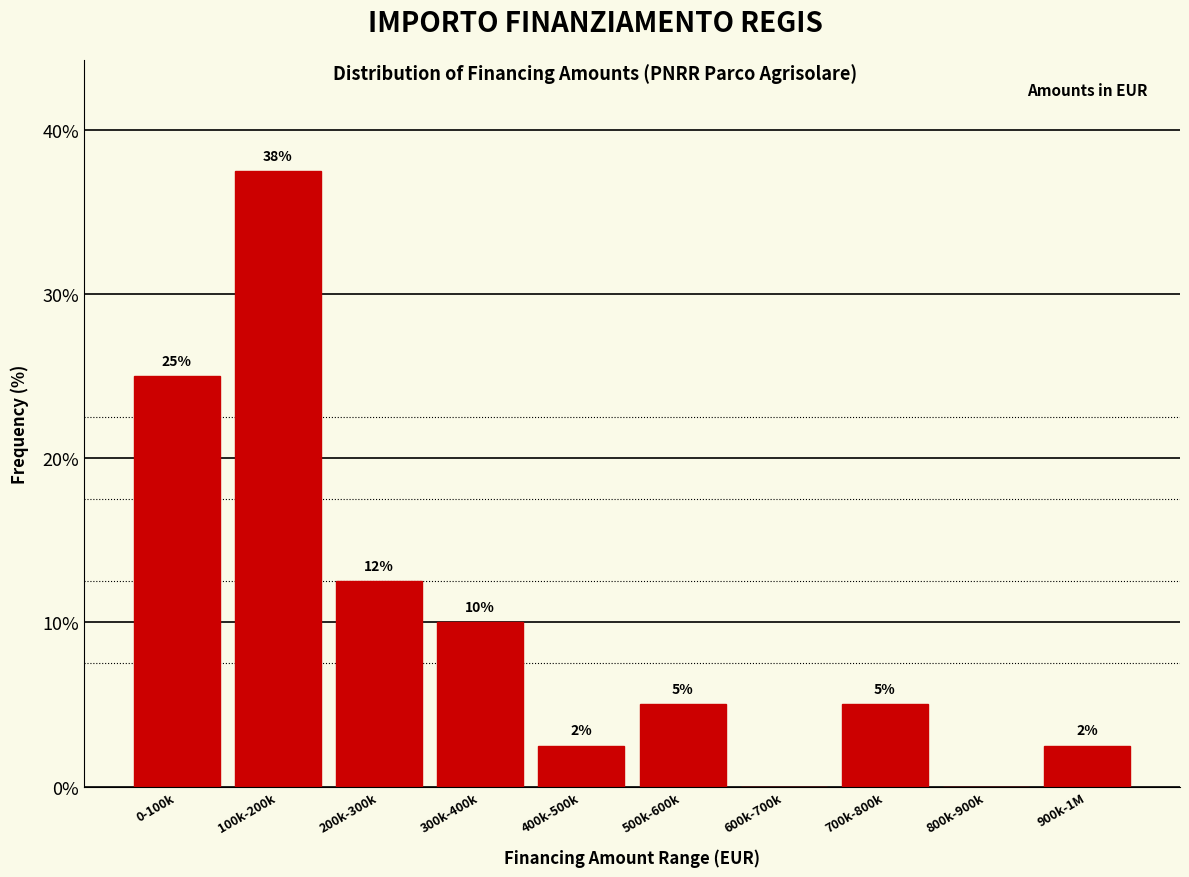

The value at 200k-300k is 12.5. True or false?

True